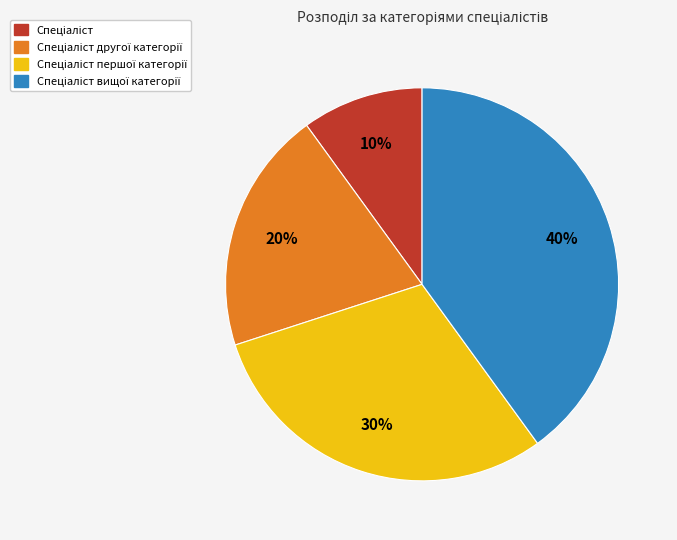

Count the number of slices in the pie.

4